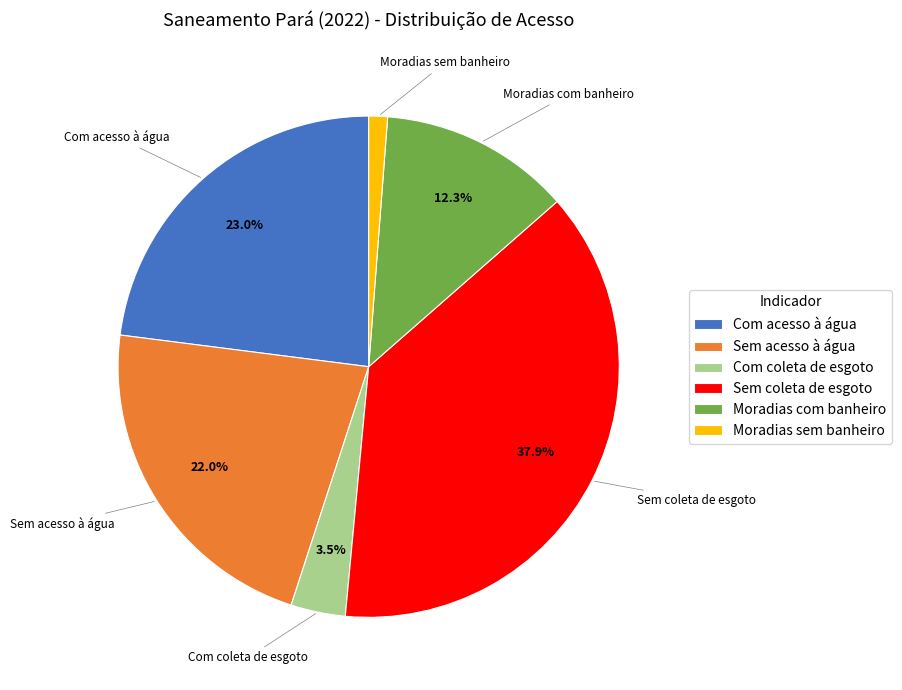

Rank the categories by value from lowest to highest.

Moradias sem banheiro, Com coleta de esgoto, Moradias com banheiro, Sem acesso à água, Com acesso à água, Sem coleta de esgoto